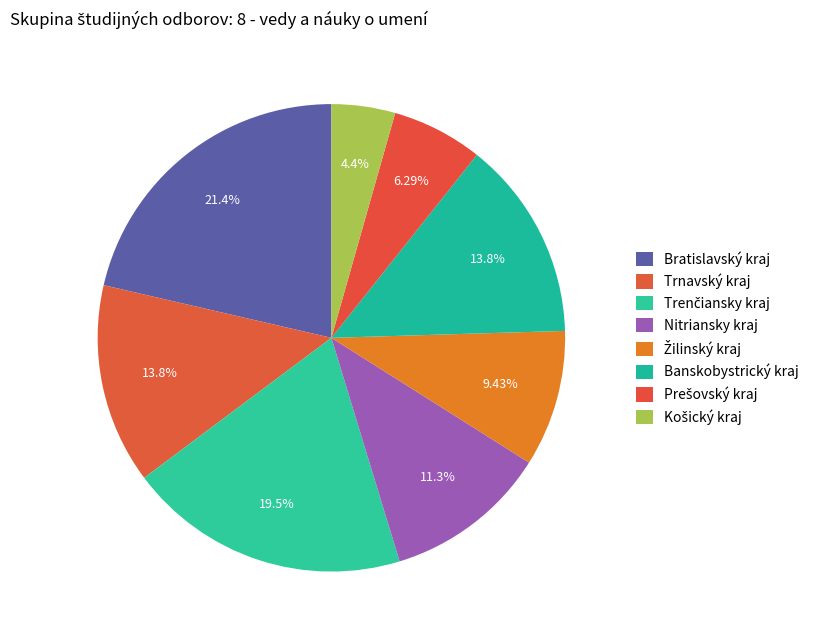

Count the number of slices in the pie.

8